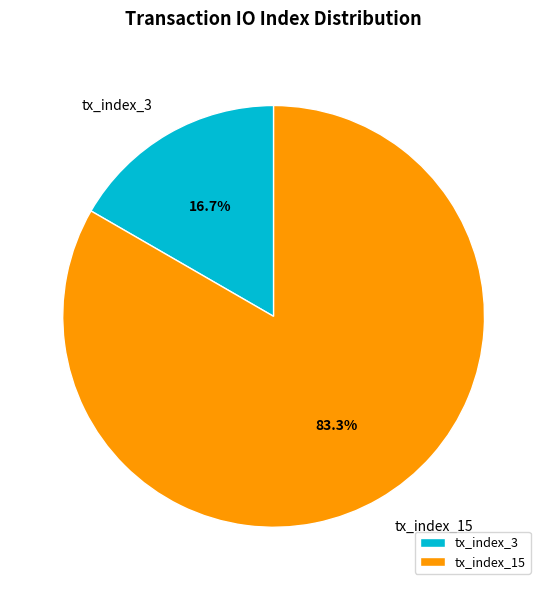

True or false: tx_index_3 accounts for 17% of the total.

True